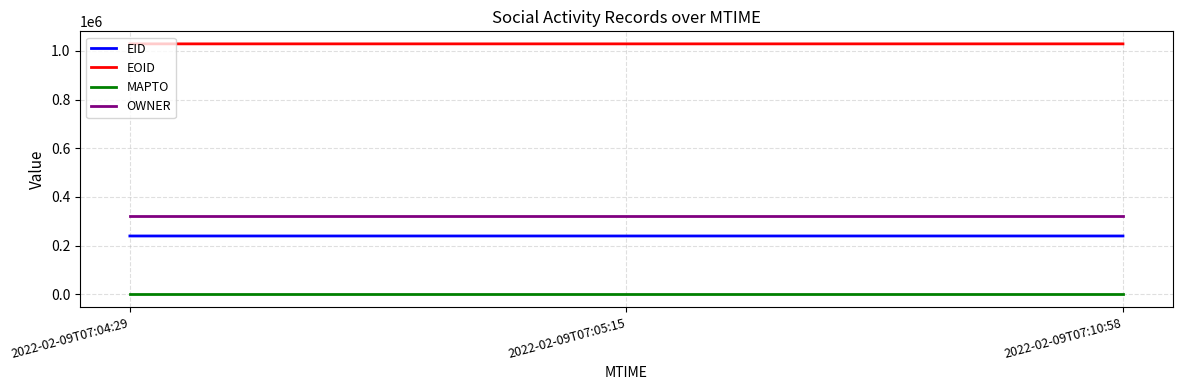

Which series has the largest total across all categories?

EOID